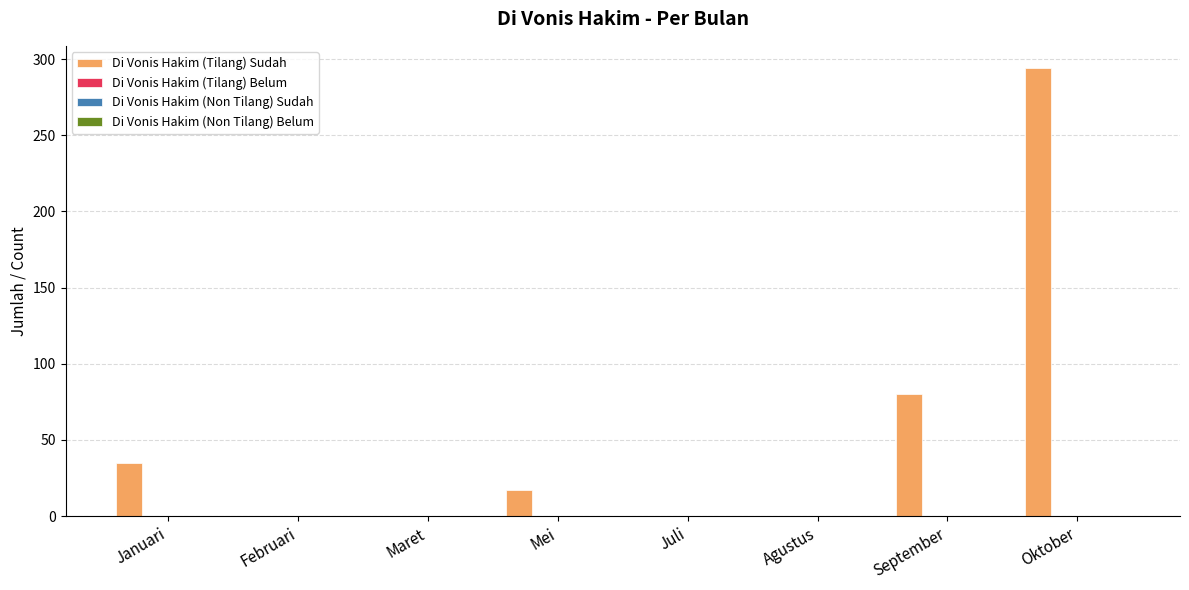

What is the sum of all values?

426